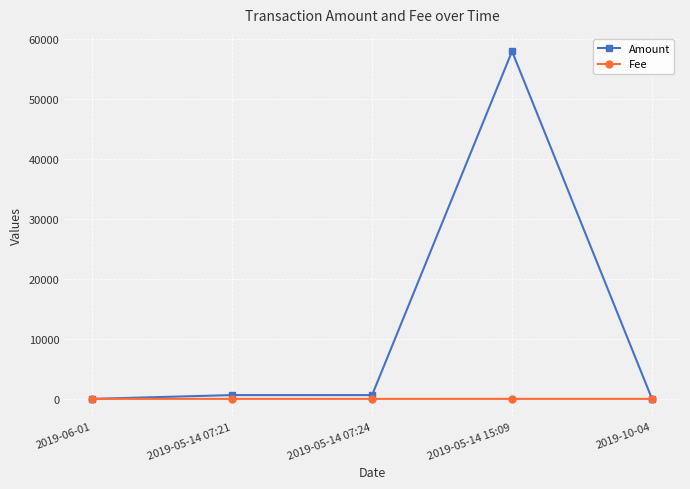

What is the total value across all series at 2019-06-01?

0.1